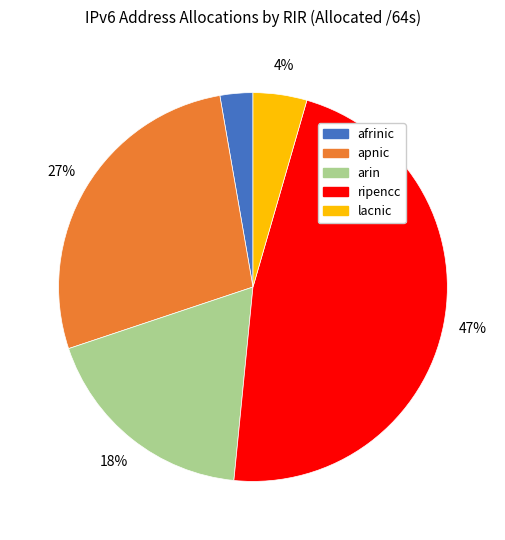

The lacnic slice represents 4% of the pie. True or false?

True